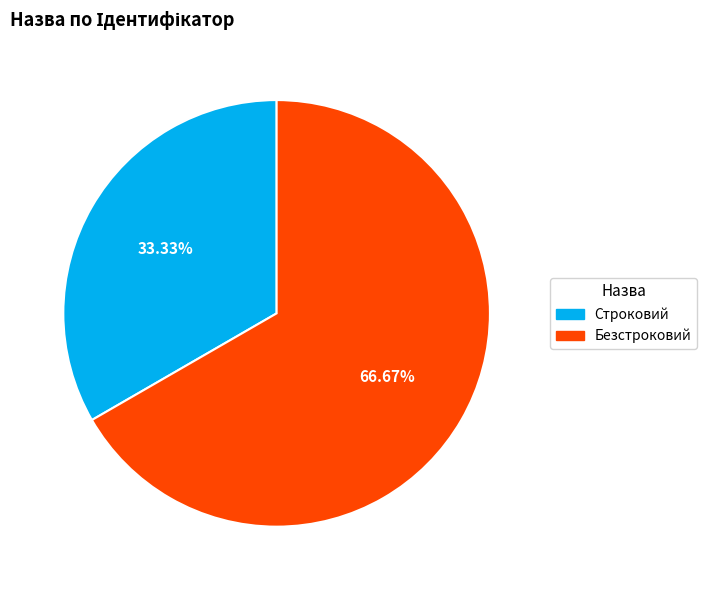

Is there any slice that represents more than half of the pie?

Yes